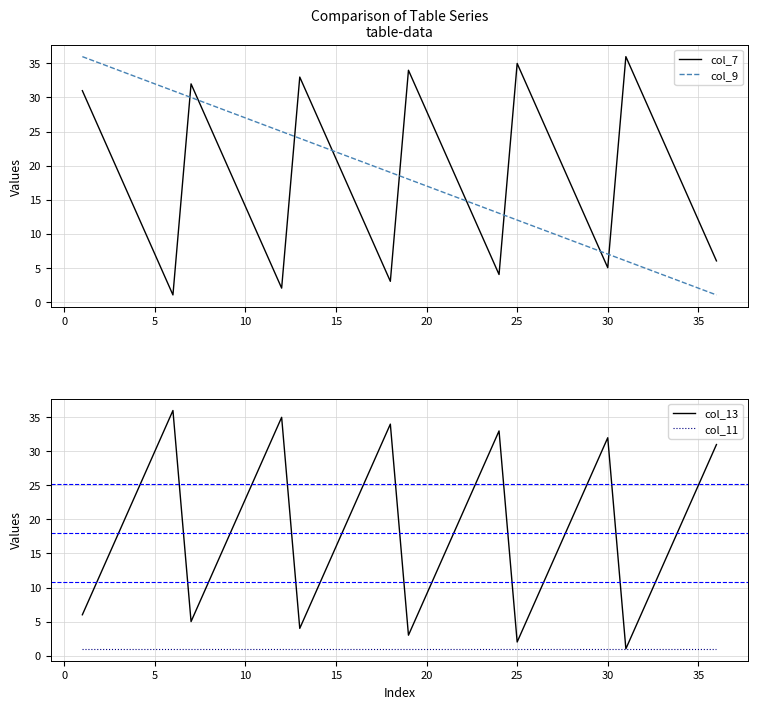

True or false: col_9 has a value of 2 at 35.

True